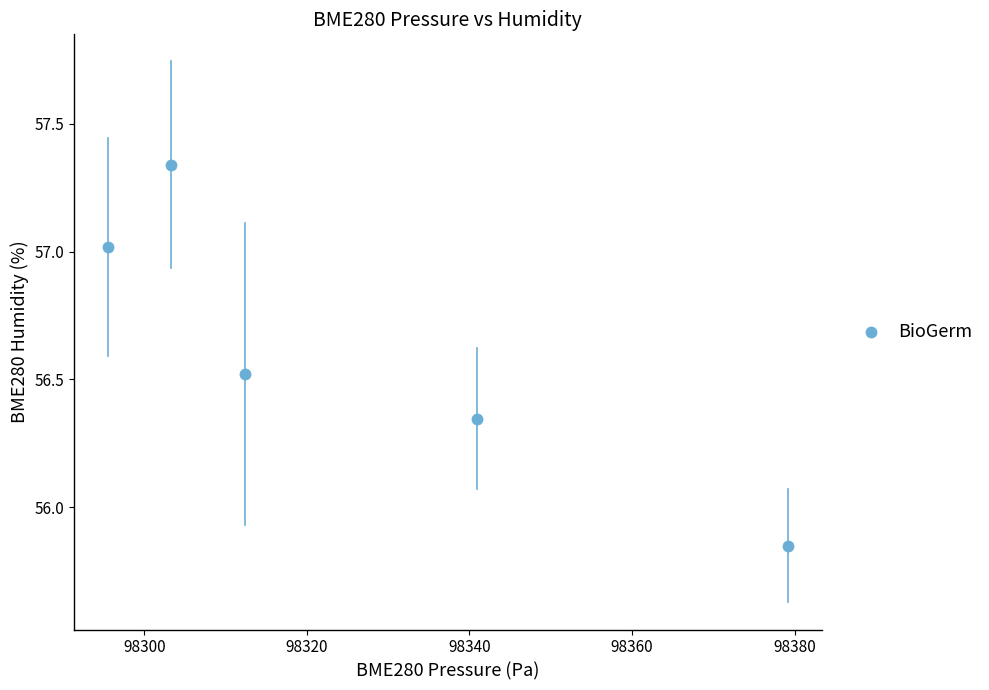

What is the average X value?

98326.3